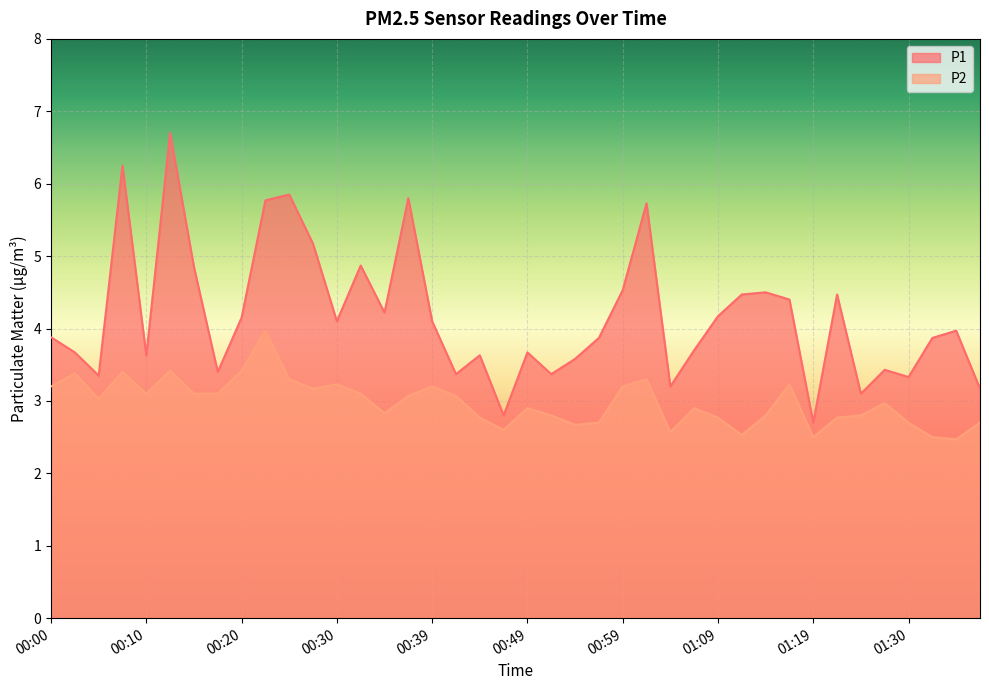

Rank the series by their average value, from highest to lowest.

P1, P2